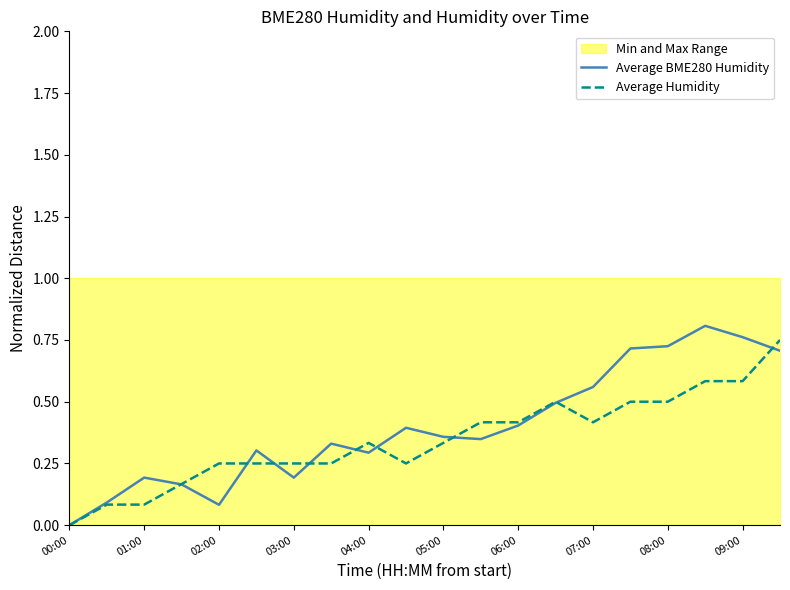

Where is Average Humidity nearest to the value 0?

00:00